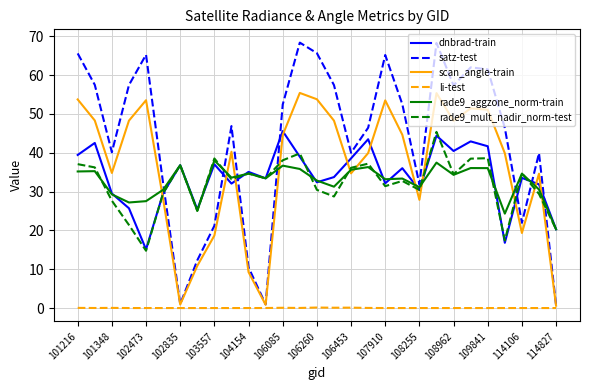

True or false: scan_angle-train and dnbrad-train cross at least once.

True